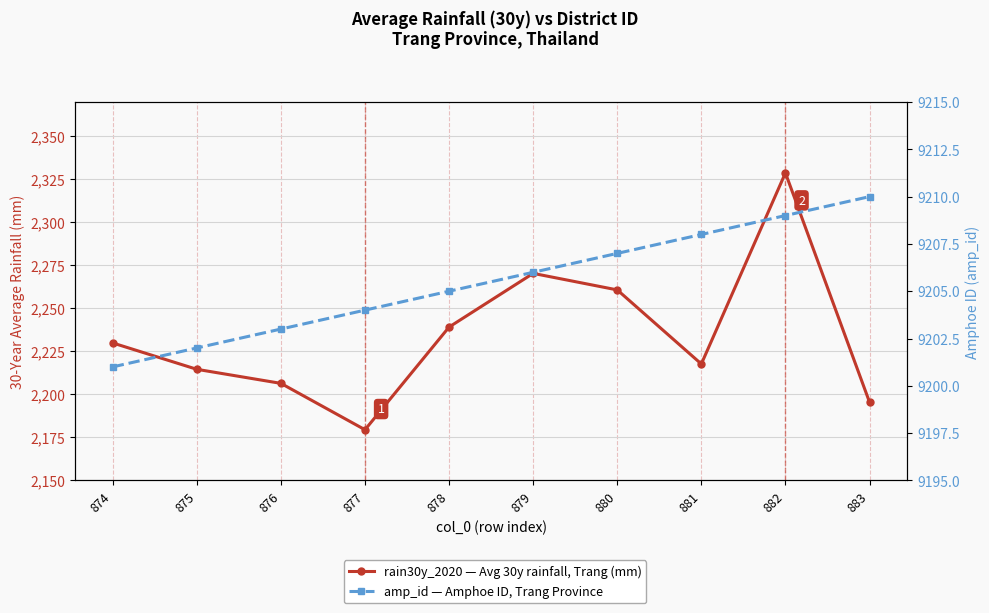

How many data points in amp_id are above 9206?

4